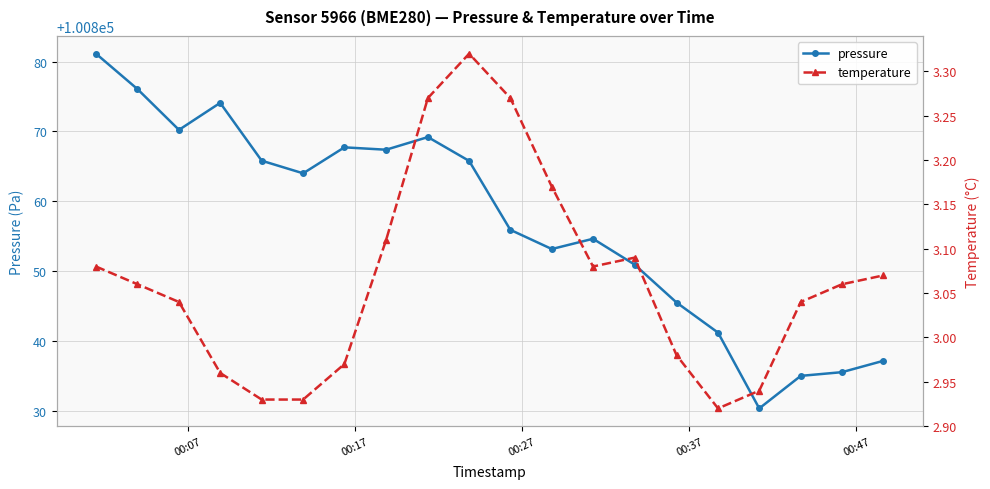

List the series in order of their peak value, highest first.

pressure, temperature